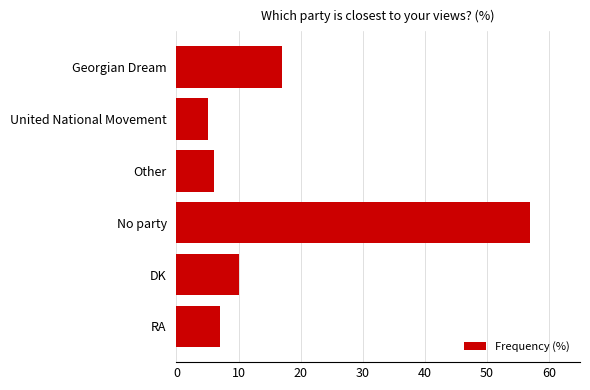

What is the minimum value shown in the chart?

5